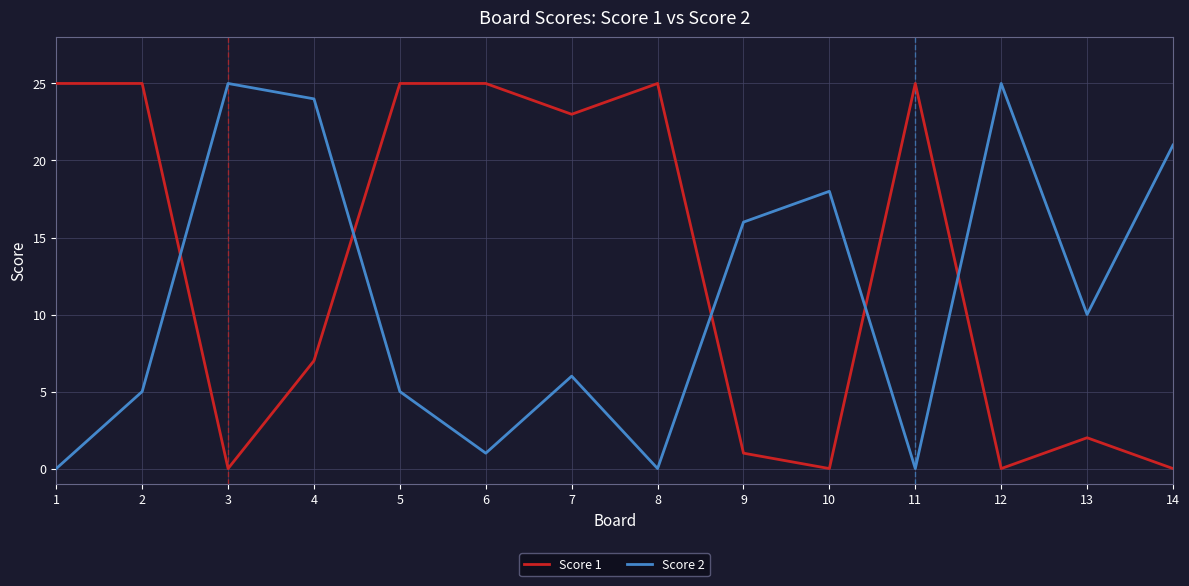

At 9, list the series in order from smallest to largest.

Score 1, Score 2